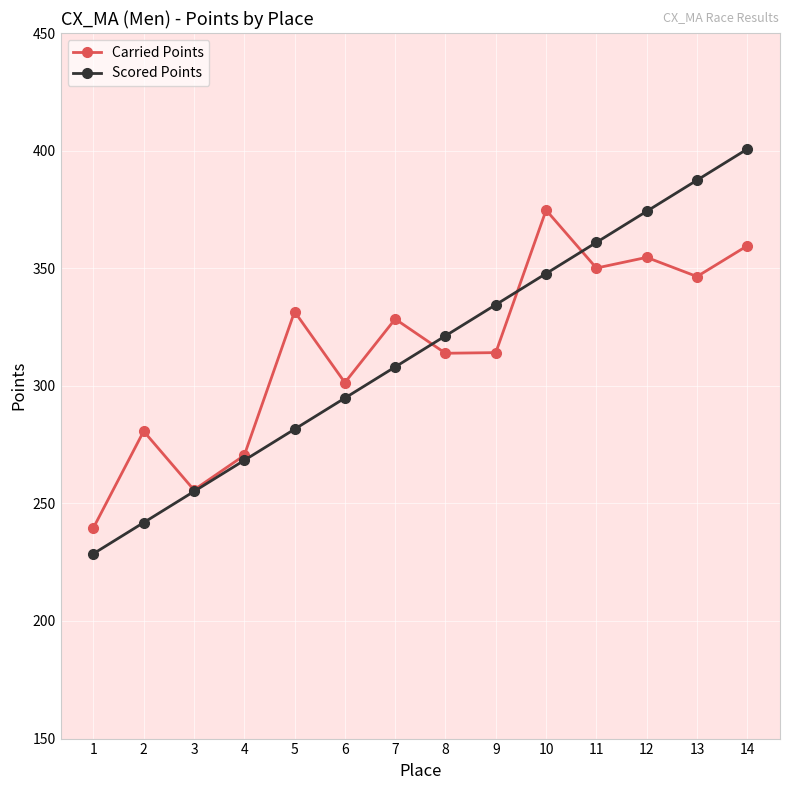

Count the number of data series in this chart.

2